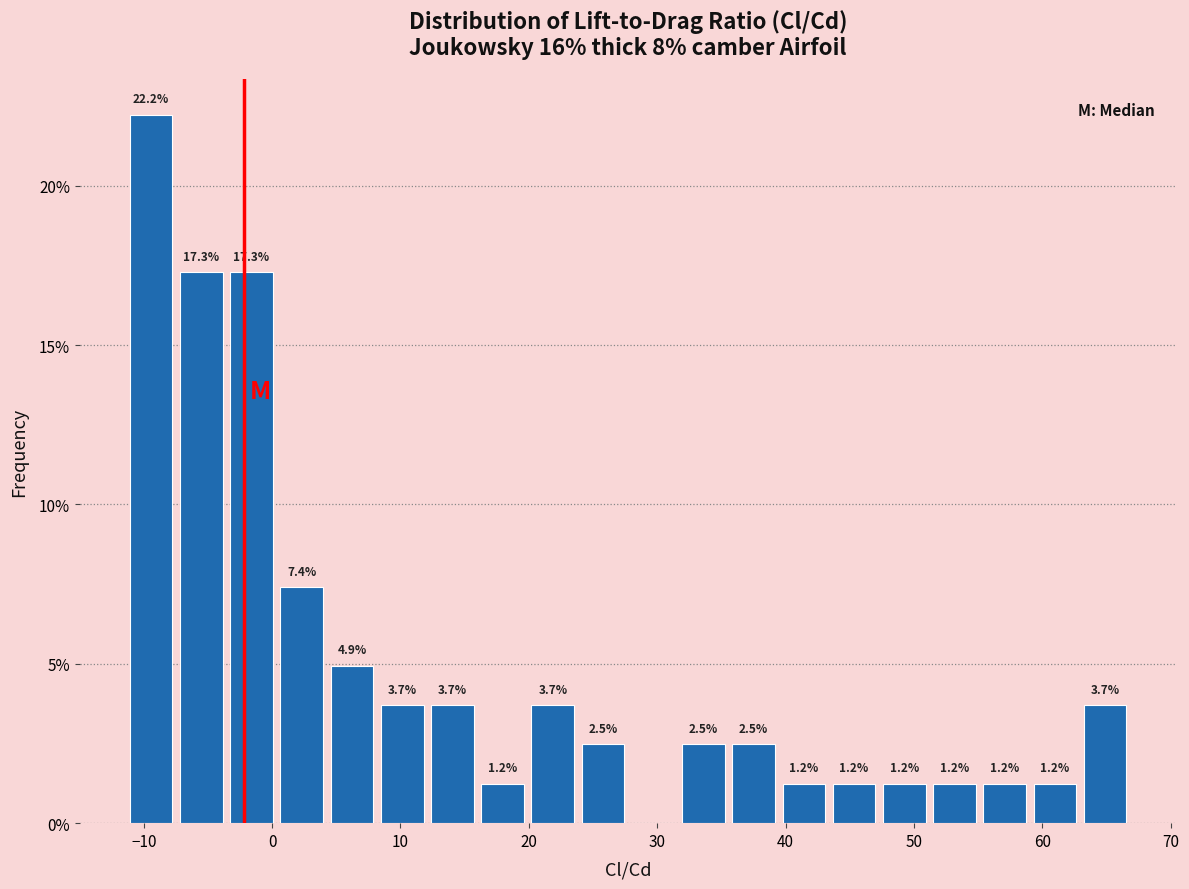

Read against the x-axis, roughly where is the centre of the tallest bar?

-9